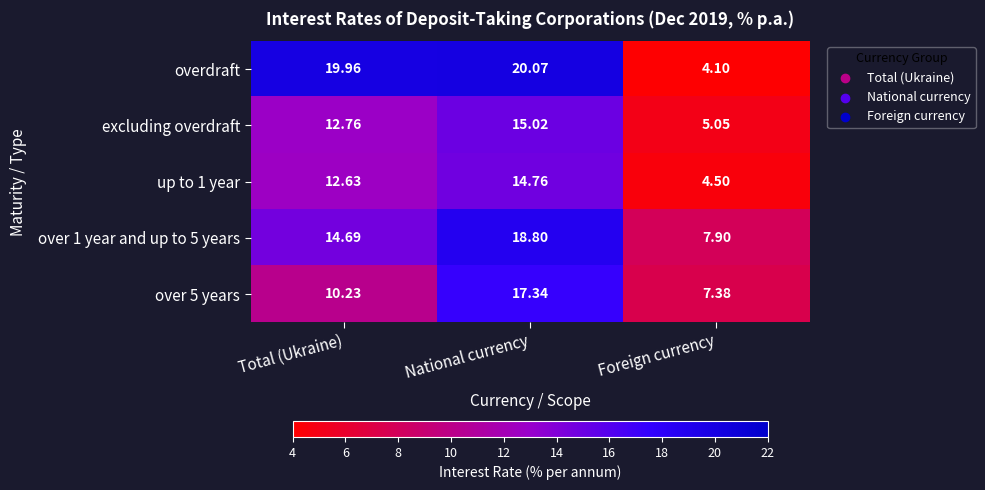

Which label corresponds to the smallest value in the chart?

Foreign currency